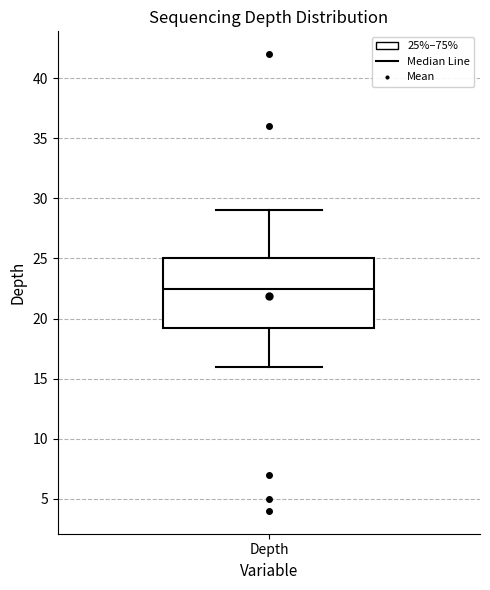

Read this box plot against the y-axis: the position of the median line, the range covered by the box, and the ends of both whiskers. The values are not printed on the chart, so give them approximately, as read against the axis.

median 22.5, box 19.5 to 25.0, whiskers 16.0 to 29.0